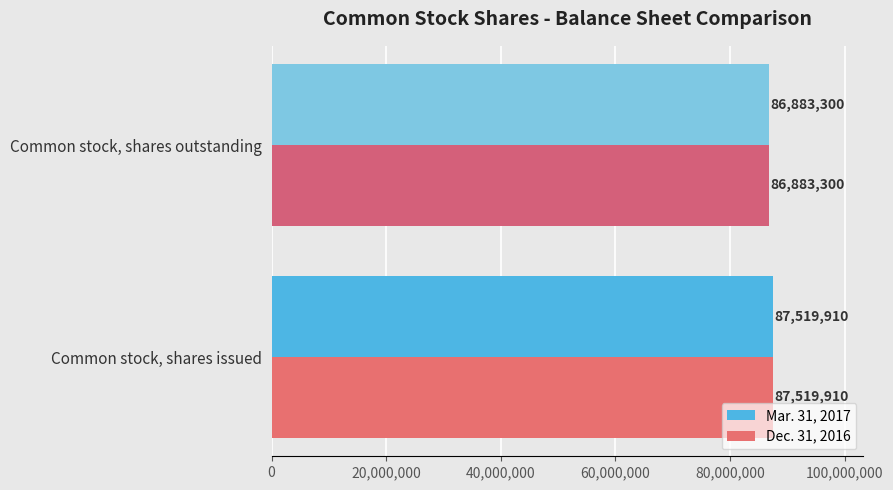

The value of Mar. 31, 2017 at Common stock, shares issued is 87519910. True or false?

True